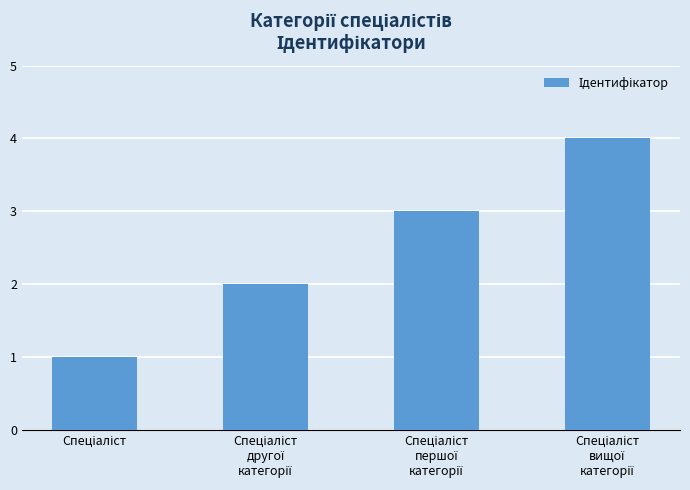

What is the greatest value displayed?

4